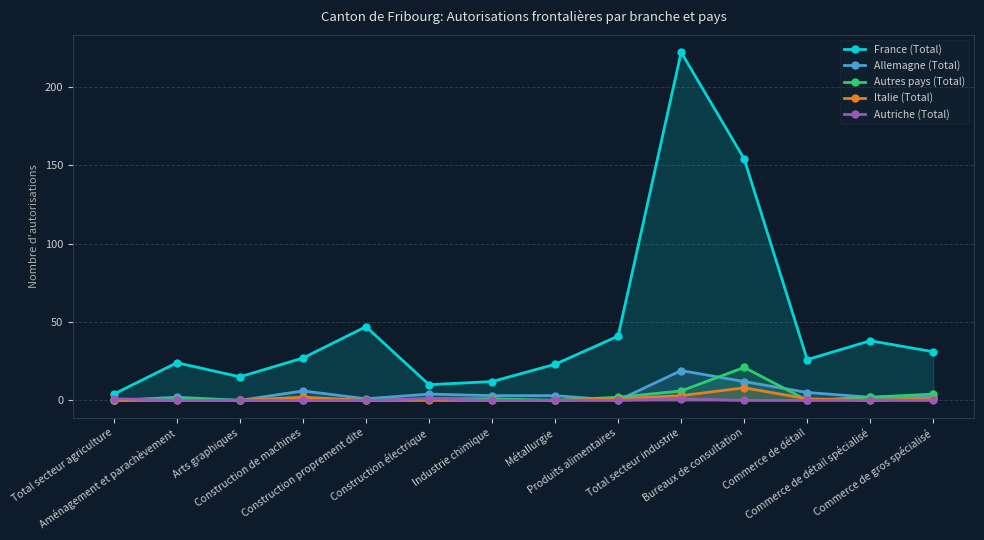

What is the difference between the maximum and minimum values in the France (Total) series?

218